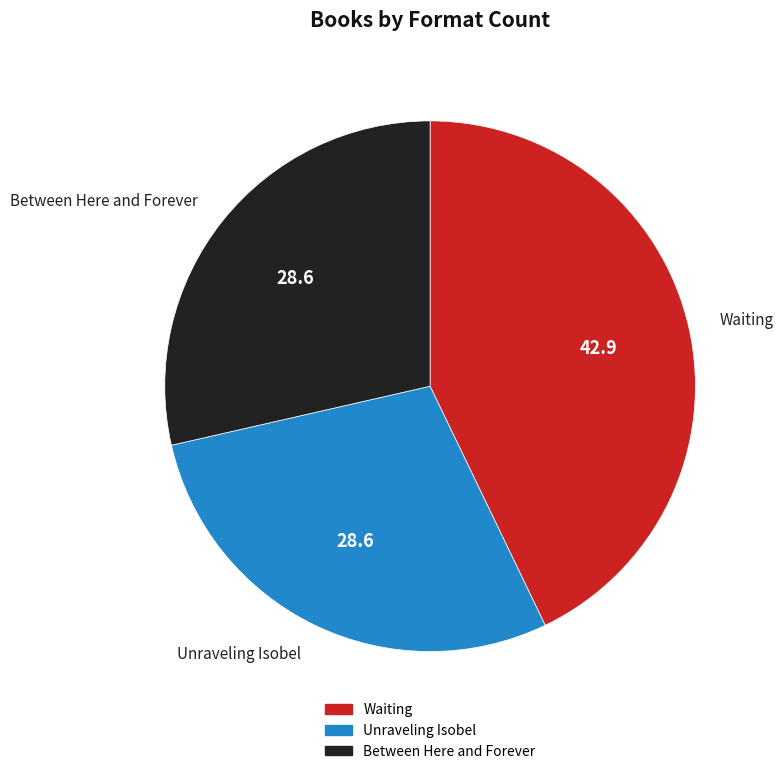

Does Waiting represent more than half of the total?

No